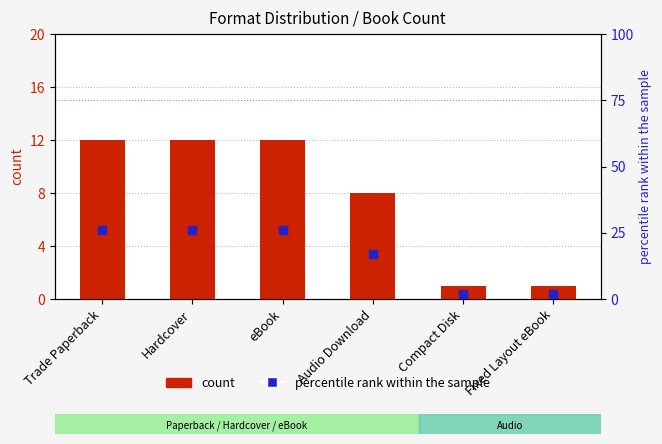

What is the total value across all series at eBook?

38